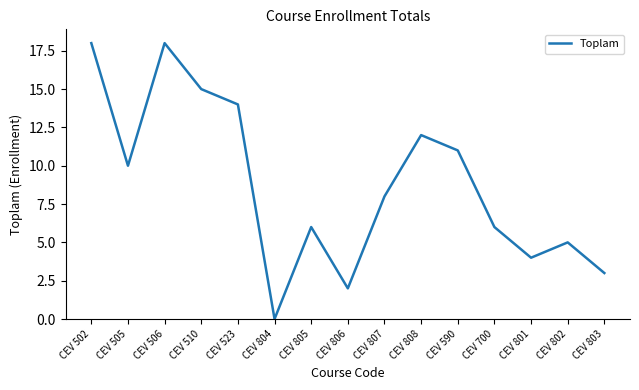

What is the maximum value shown in the chart?

18